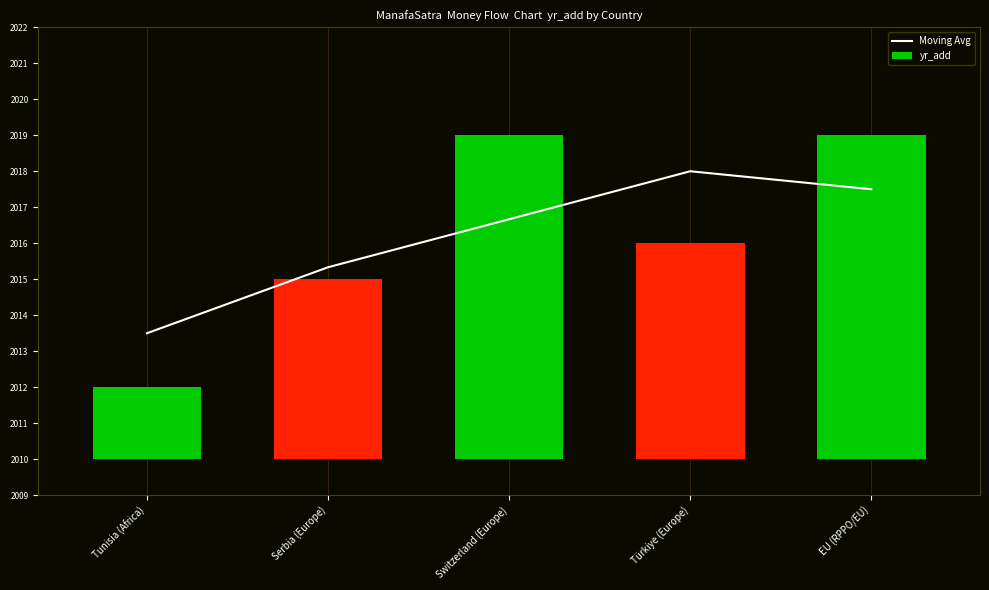

Reading left to right, list all the values displayed in this chart.

Moving Avg: Tunisia (Africa)=2013.5	Serbia (Europe)=2015.3	Switzerland (Europe)=2016.7	Türkiye (Europe)=2018.0	EU (RPPO/EU)=2017.5
yr_add: Tunisia (Africa)=2.0	Serbia (Europe)=5.0	Switzerland (Europe)=9.0	Türkiye (Europe)=6.0	EU (RPPO/EU)=9.0